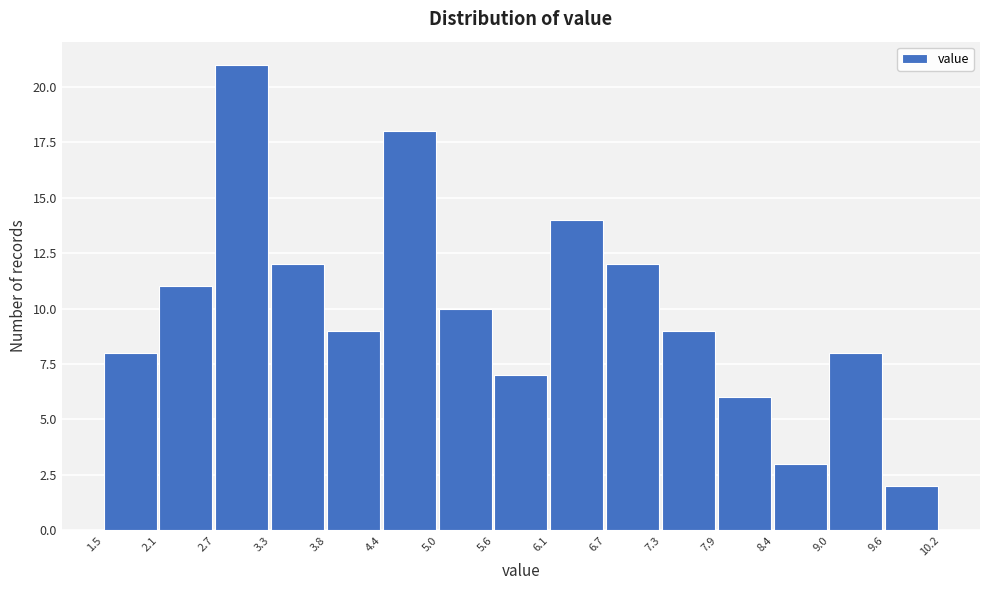

Which range on the x-axis has the tallest bar?

2.7 to 3.3